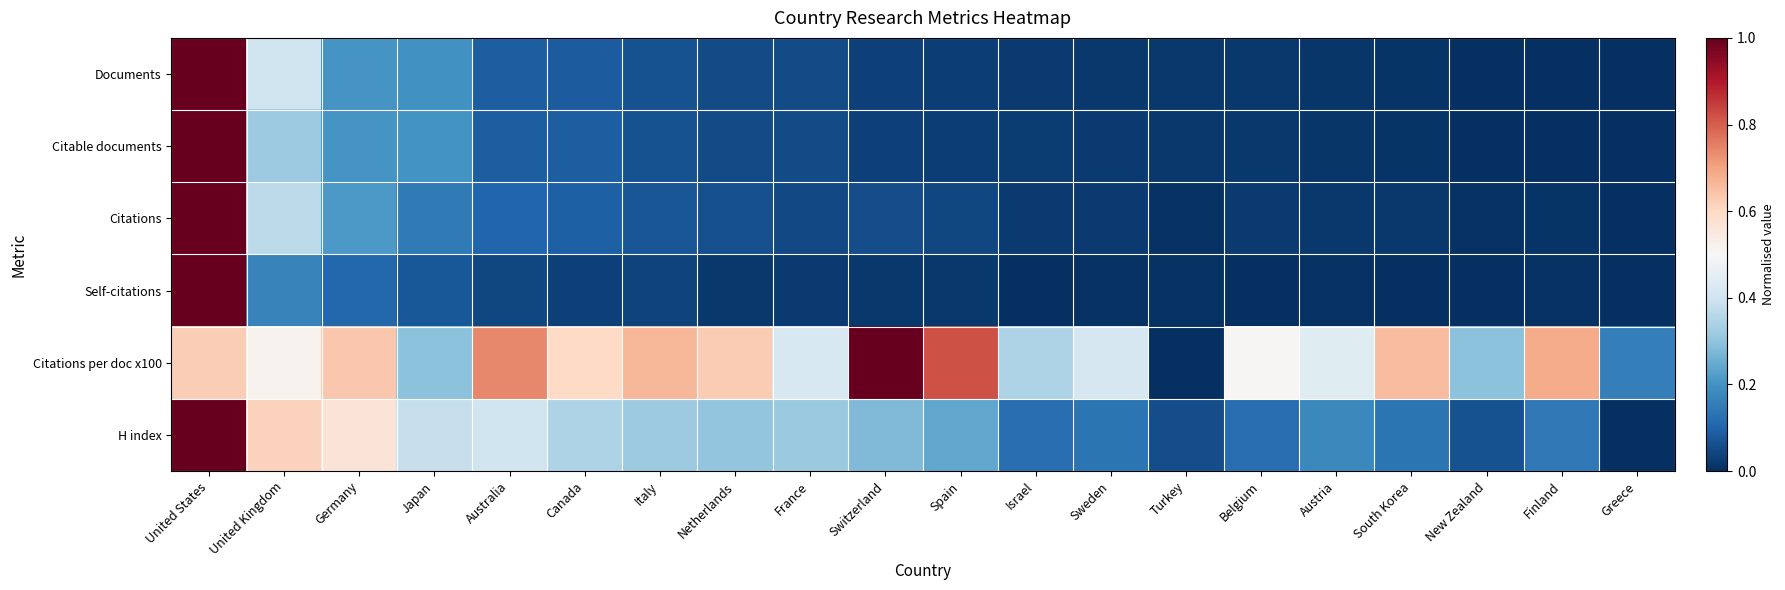

Between United States and Japan, which series saw the biggest shift?

Self-citations